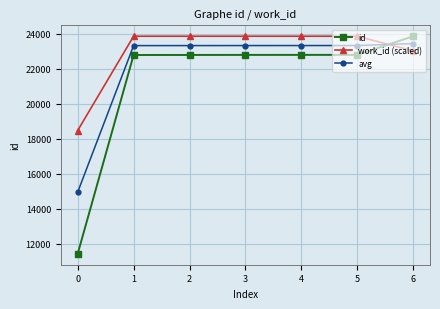

What is the minimum value shown in the chart?

11429.0